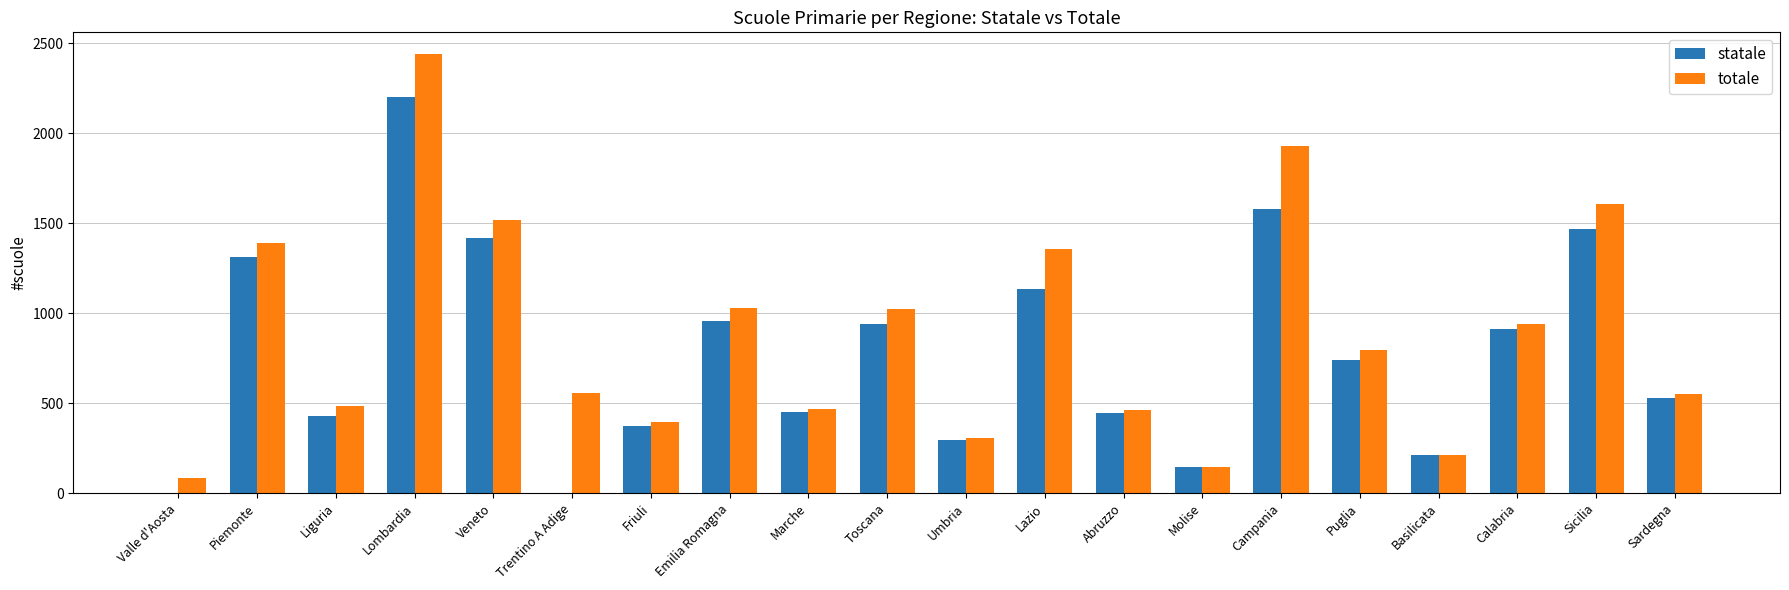

What is the sum of the totale values at Liguria and Puglia?

1281